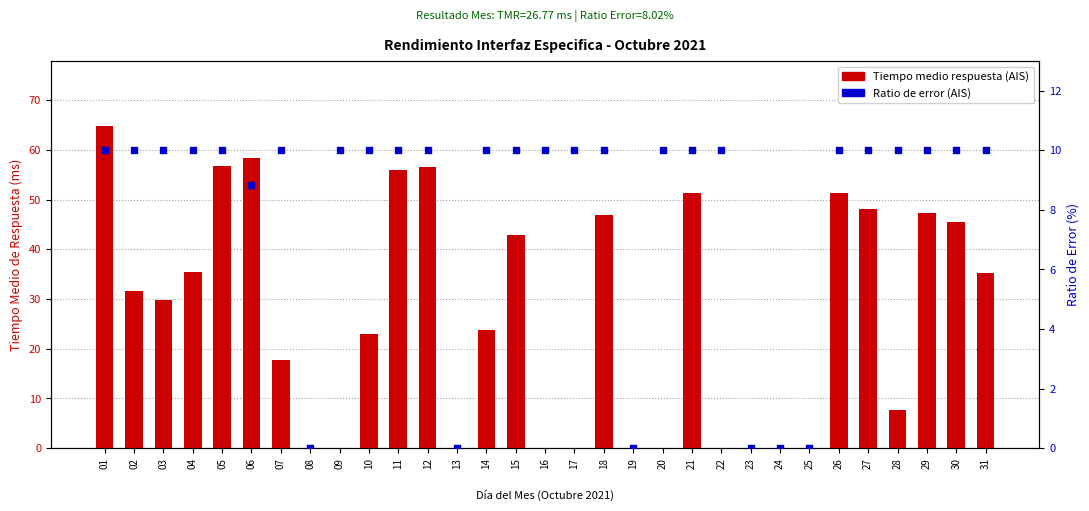

At how many categories does at least one series exceed 43?

11